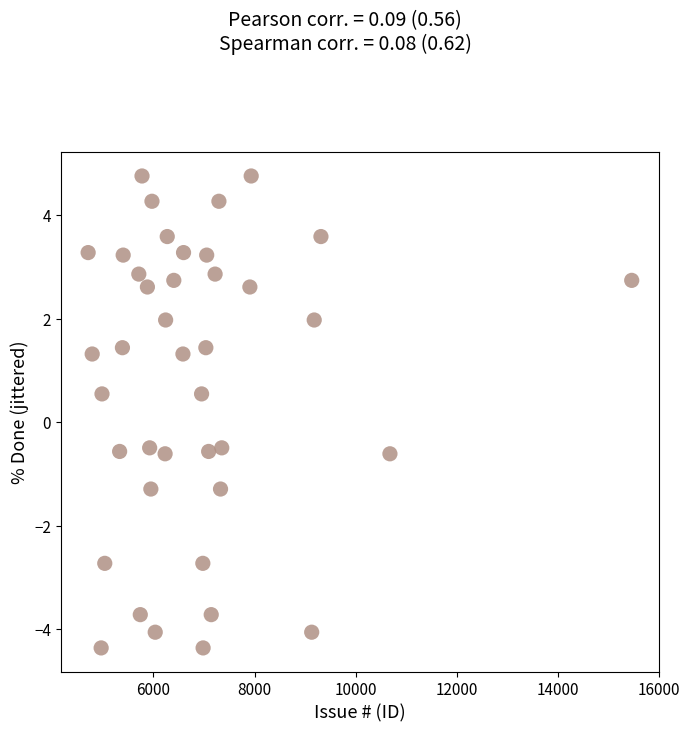

What is the range of X values (max minus min)?

10758.5